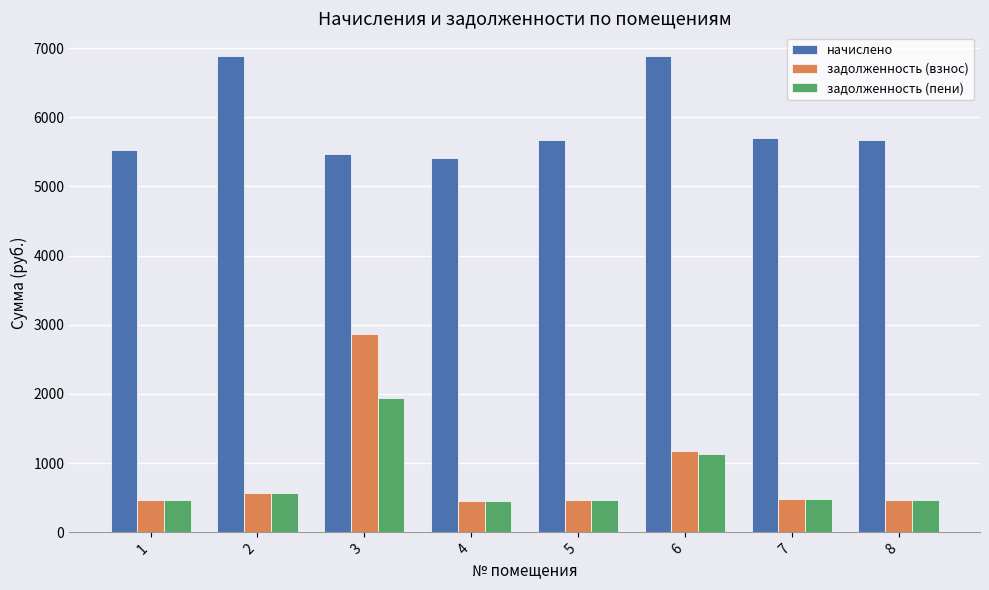

How many data points in начислено are less than 5675?

4